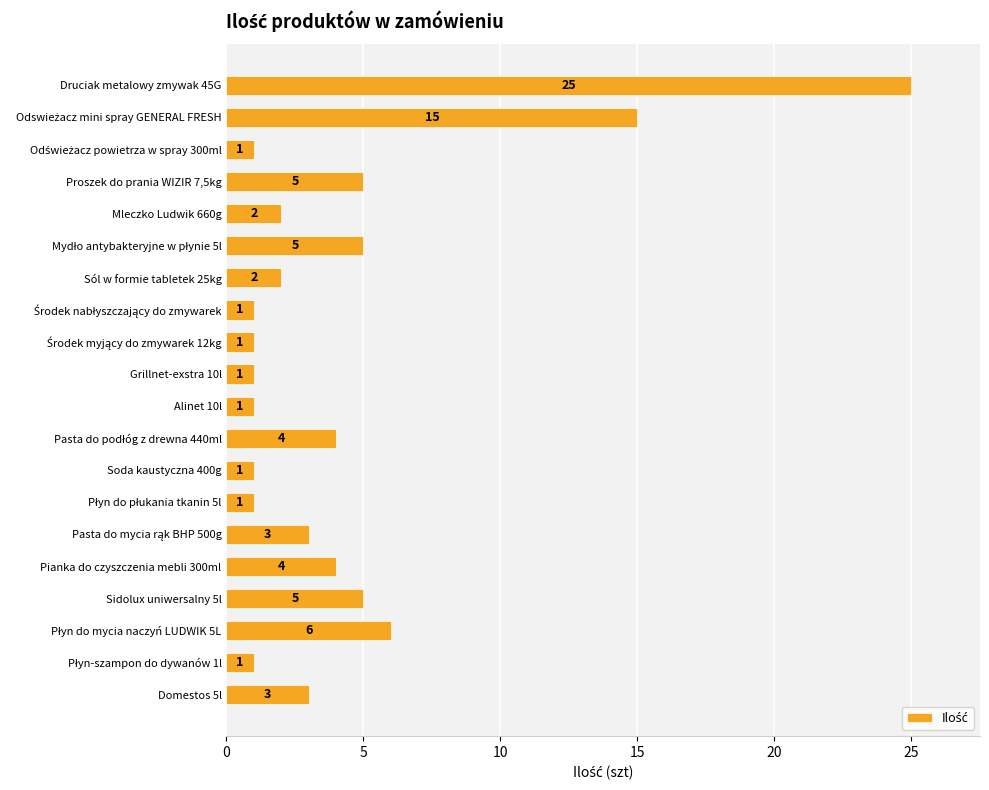

How many data points are less than 3?

10